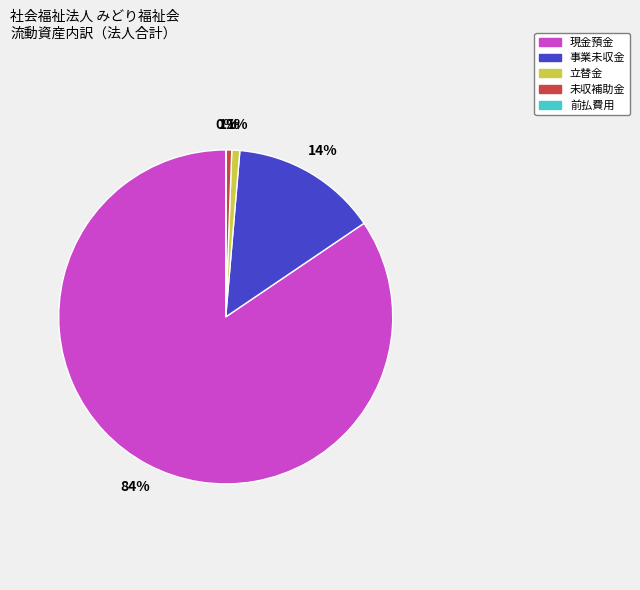

Which has a higher value, 未収補助金 or 現金預金?

現金預金